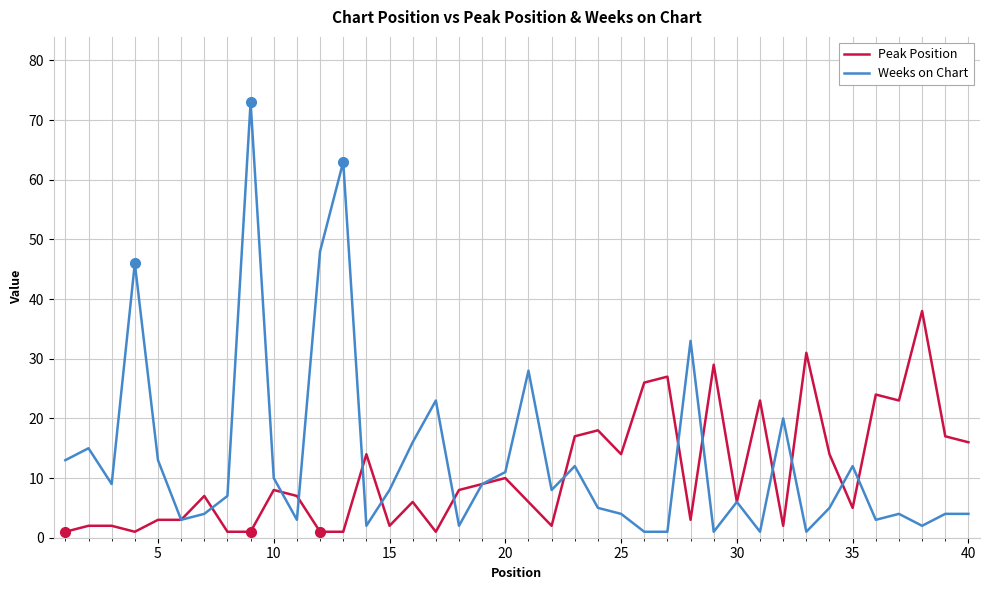

Which series has the widest spread of values?

Weeks on Chart